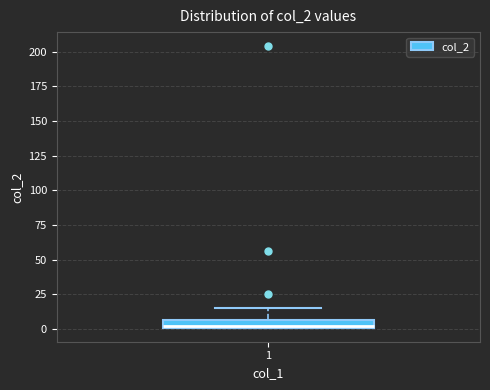

Where does the upper whisker of the box at x = 1 end on the y-axis? The values are not printed on the chart, so give them approximately, as read against the axis.

15